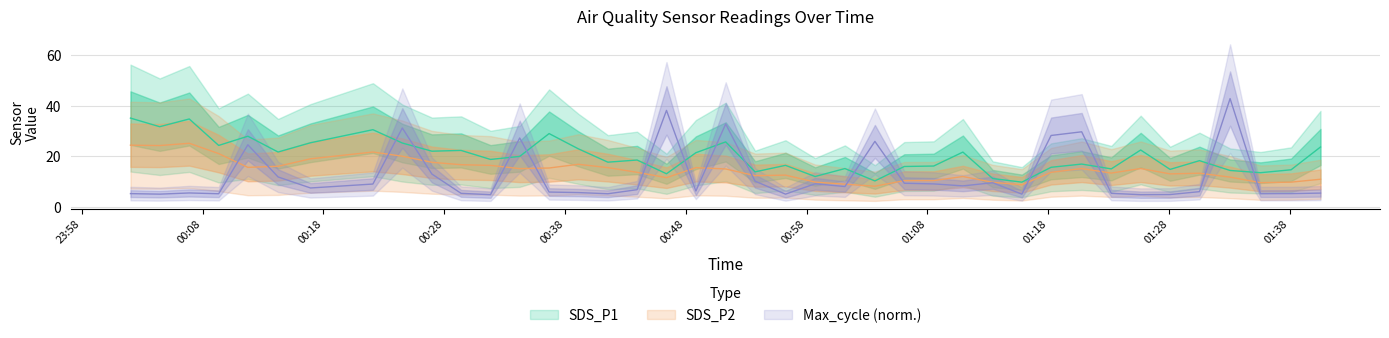

True or false: SDS_P1 has a value of 17.8 at 2021/11/08 00:41:33.

True